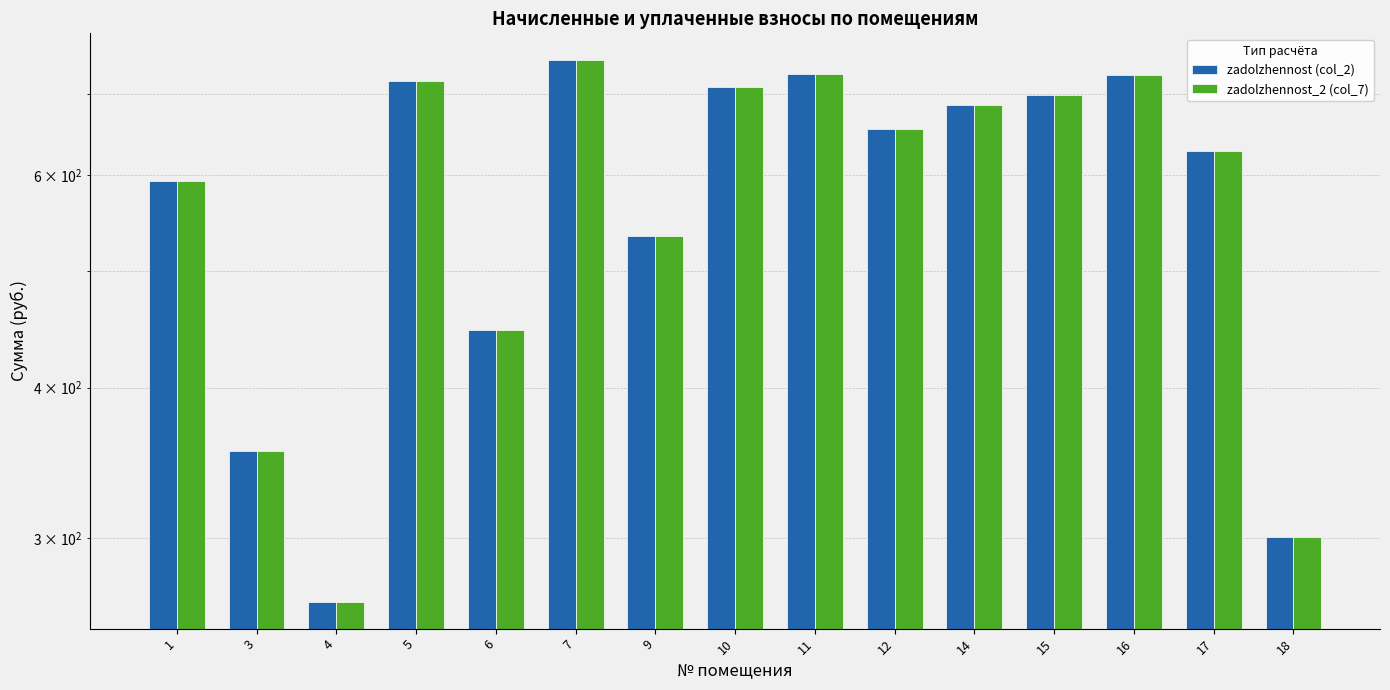

Where is zadolzhennost_2 (col_7) nearest to the value 506?

9